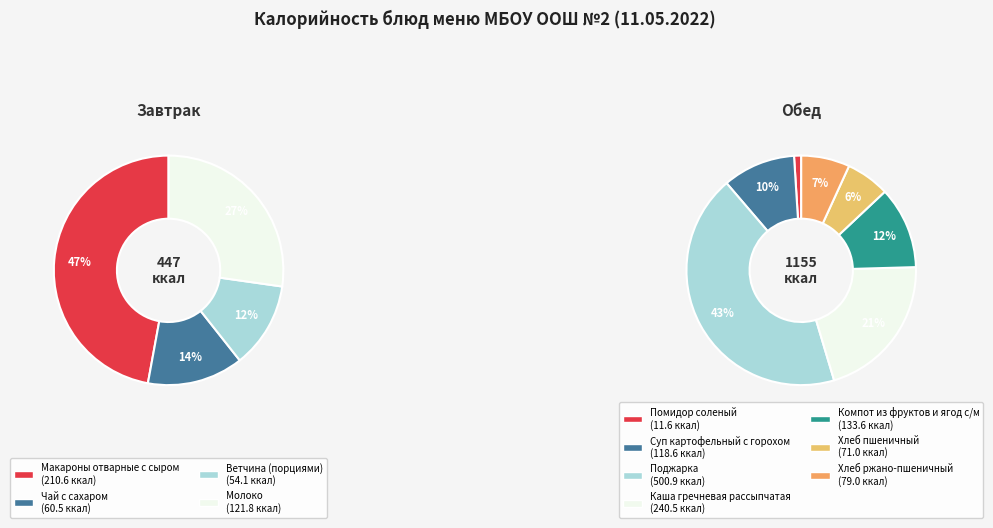

What is the ratio of the value at Молоко to the value at Ветчина (порциями)?

2.3